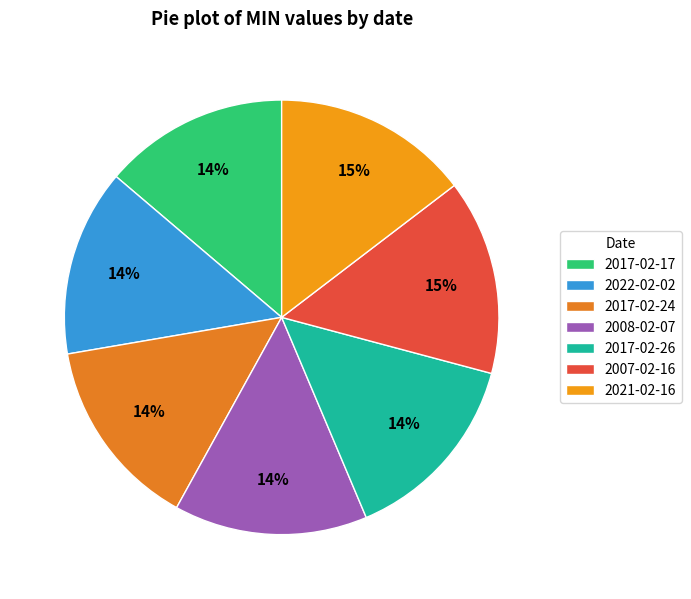

To the nearest percent, what is the difference between the largest and smallest slice percentages?

1%